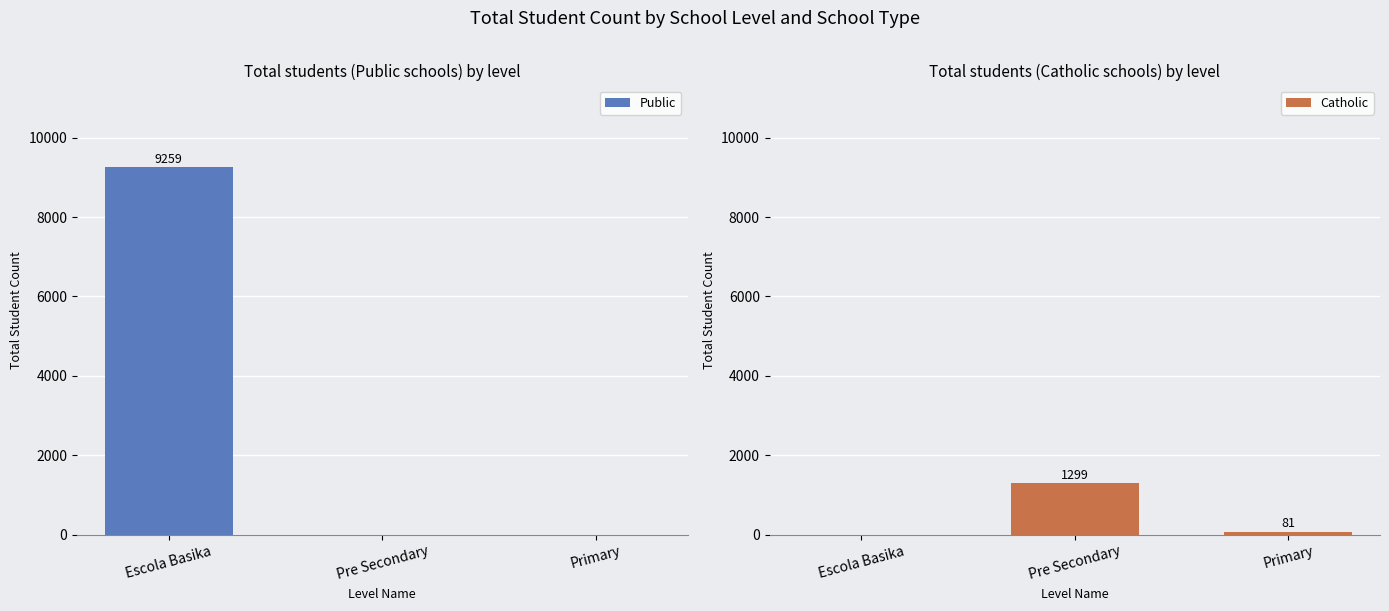

Reading right to left, extract all data points from this chart.

Public: 0	0	9259
Catholic: 81	1299	0